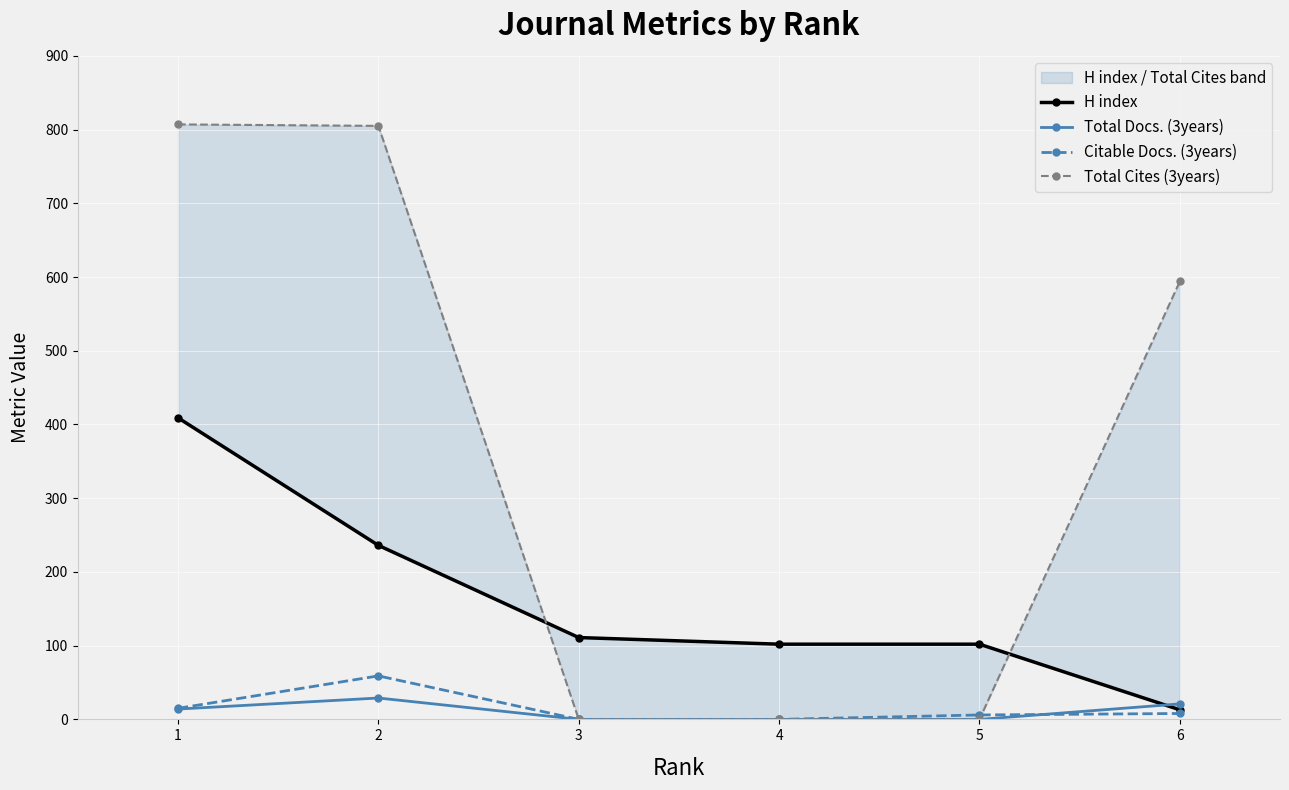

After their last crossing, which series has the higher values: Citable Docs. (3years) or Total Docs. (3years)?

Total Docs. (3years)